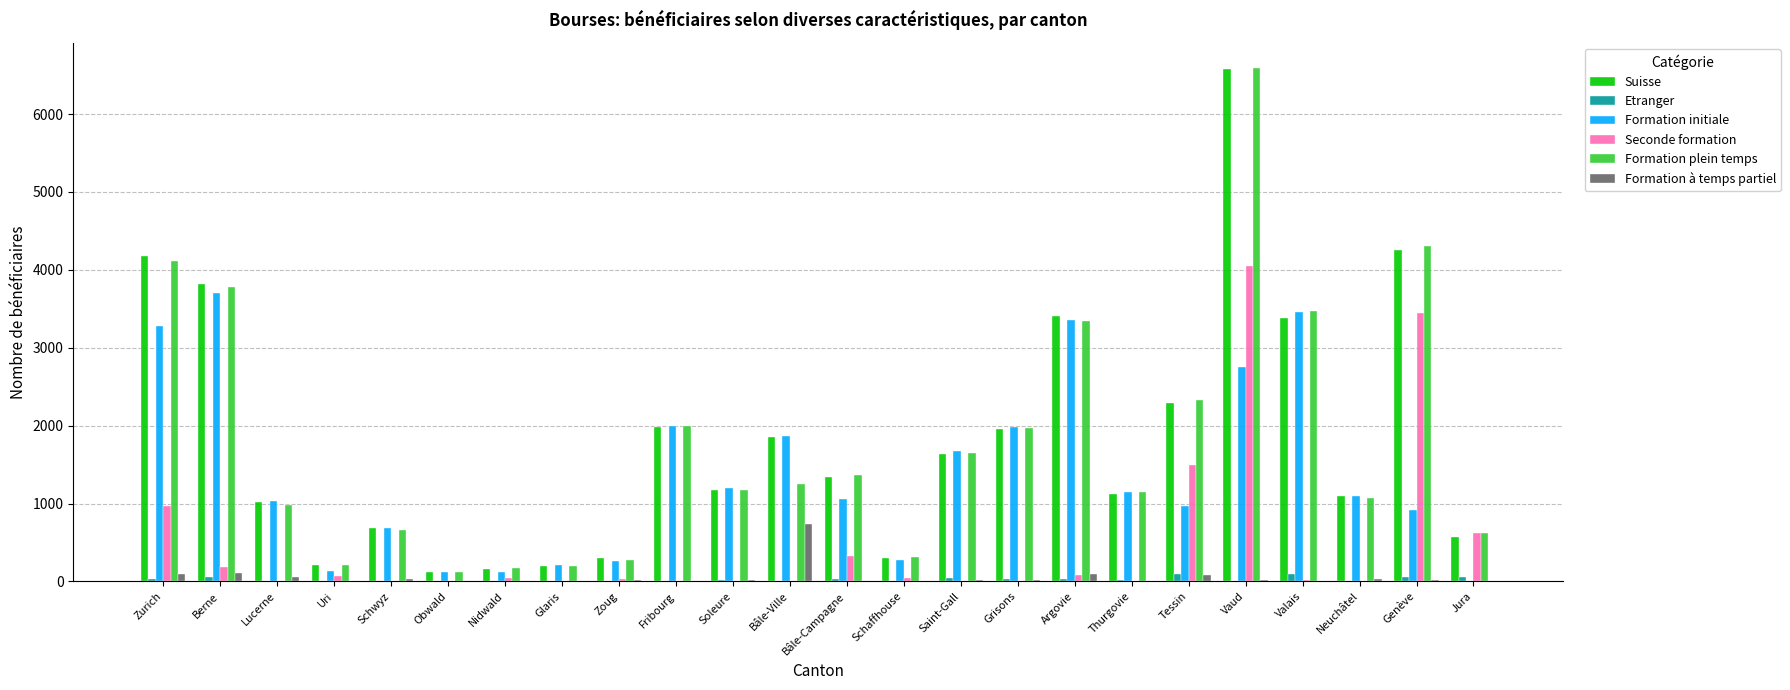

The Formation initiale series shows 1991 at Fribourg. True or false?

True